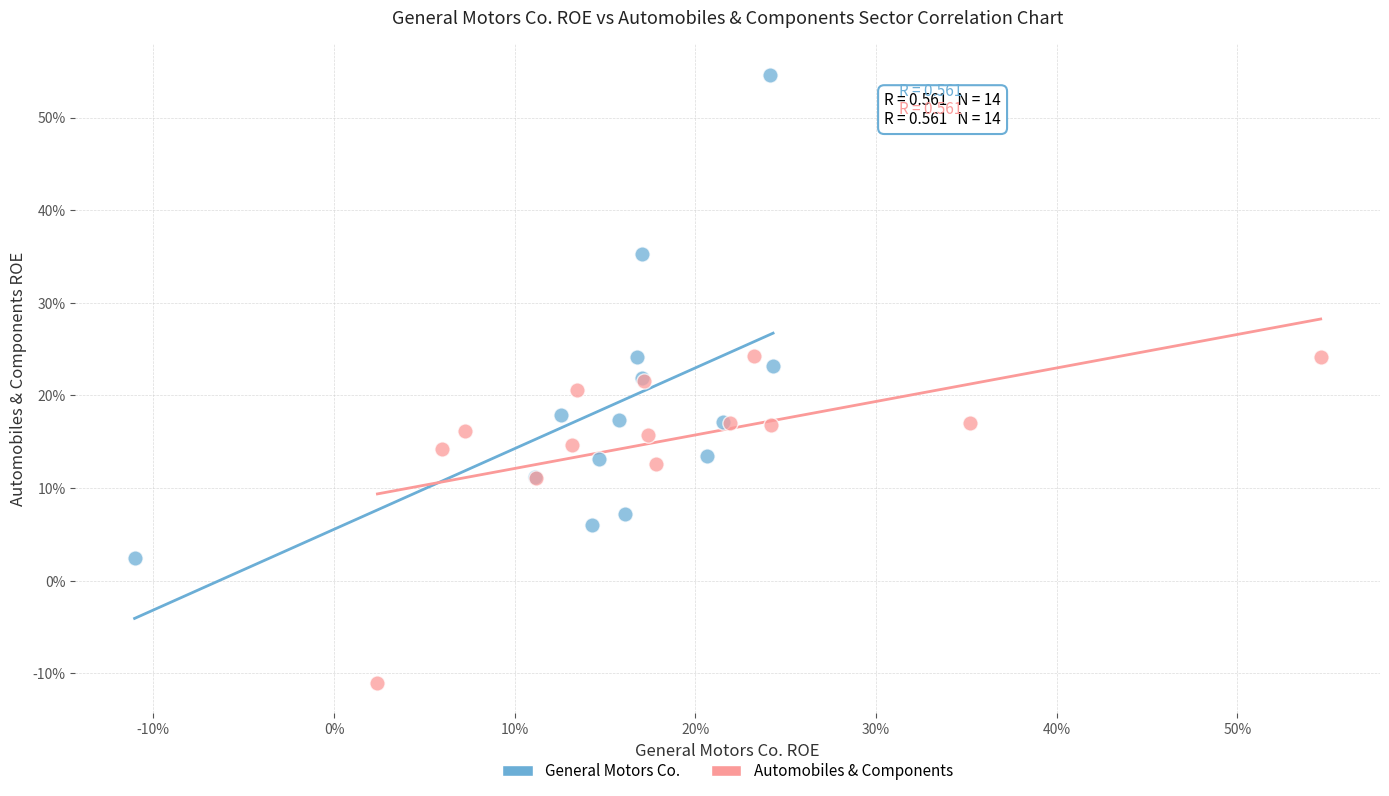

Which series contains the highest Y value?

General Motors Co.